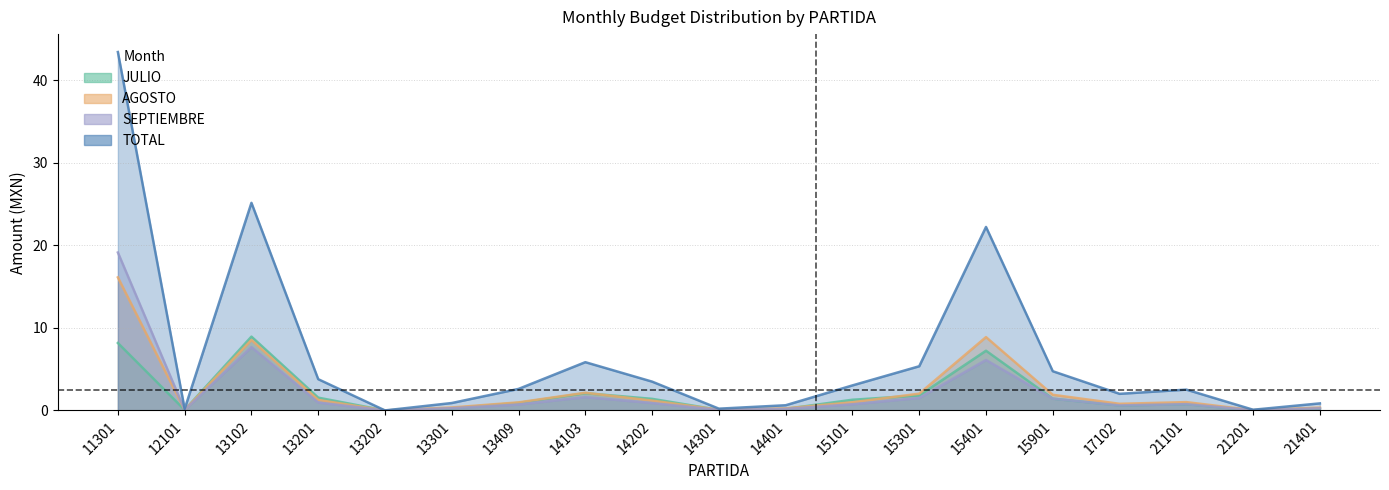

Which category has the highest value in the SEPTIEMBRE series?

11301